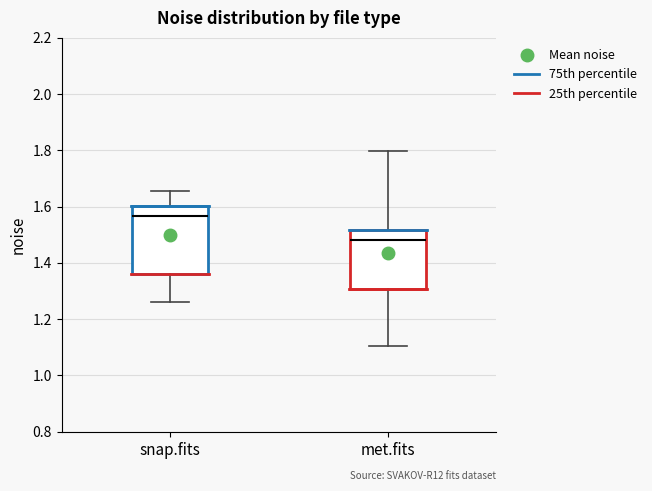

Where is the upper edge of the box for snap.fits on the y-axis? The values are not printed on the chart, so give them approximately, as read against the axis.

1.60